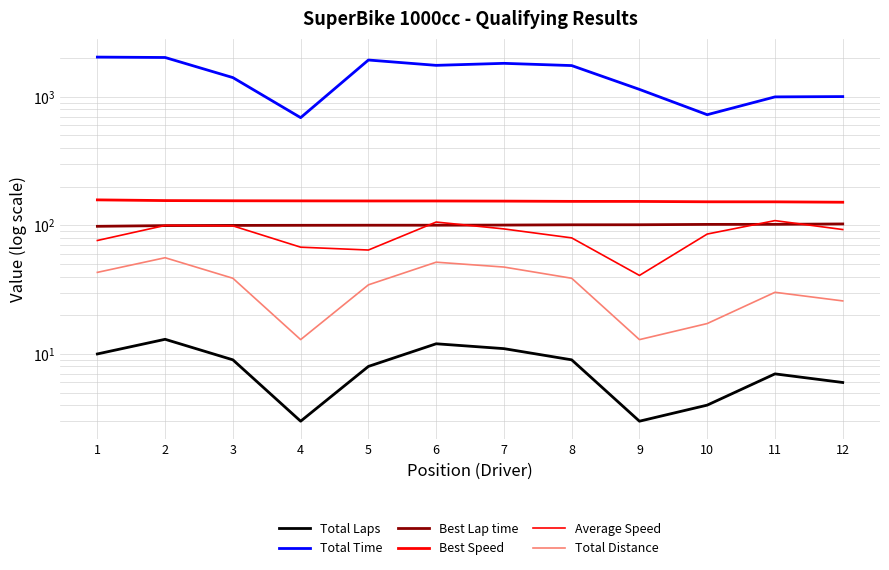

Reading right to left, transcribe all the data shown in this chart.

Total Laps: 6.0	7.0	4.0	3.0	9.0	11.0	12.0	8.0	3.0	9.0	13.0	10.0
Total Time: 1003.1	997.4	725.1	1140.7	1747.4	1818.8	1754.5	1930.1	687.9	1408.9	2019.6	2034.1
Best Lap time: 102.5	101.8	101.7	101.1	101.0	100.5	100.3	100.2	100.1	99.9	99.6	98.3
Best Speed: 151.3	152.3	152.5	153.5	153.6	154.3	154.7	154.8	155.0	155.3	155.8	157.8
Average Speed: 92.8	108.9	85.6	40.8	79.9	93.8	106.1	64.3	67.6	99.1	99.9	76.3
Total Distance: 25.9	30.2	17.2	12.9	38.8	47.4	51.7	34.5	12.9	38.8	56.0	43.1